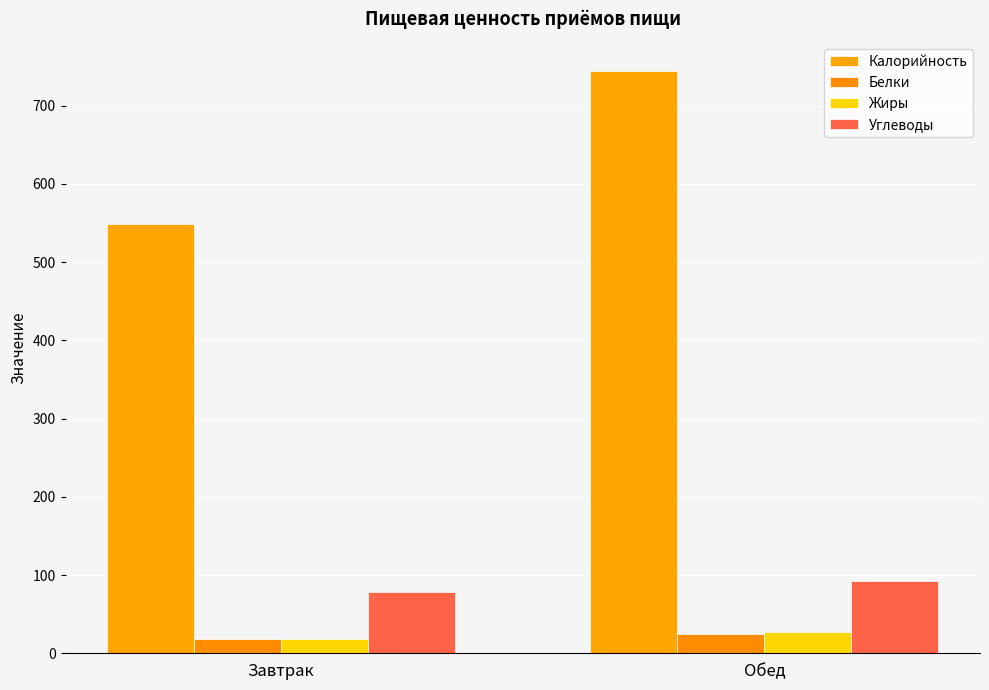

The value of Калорийность at Обед is 311. True or false?

False